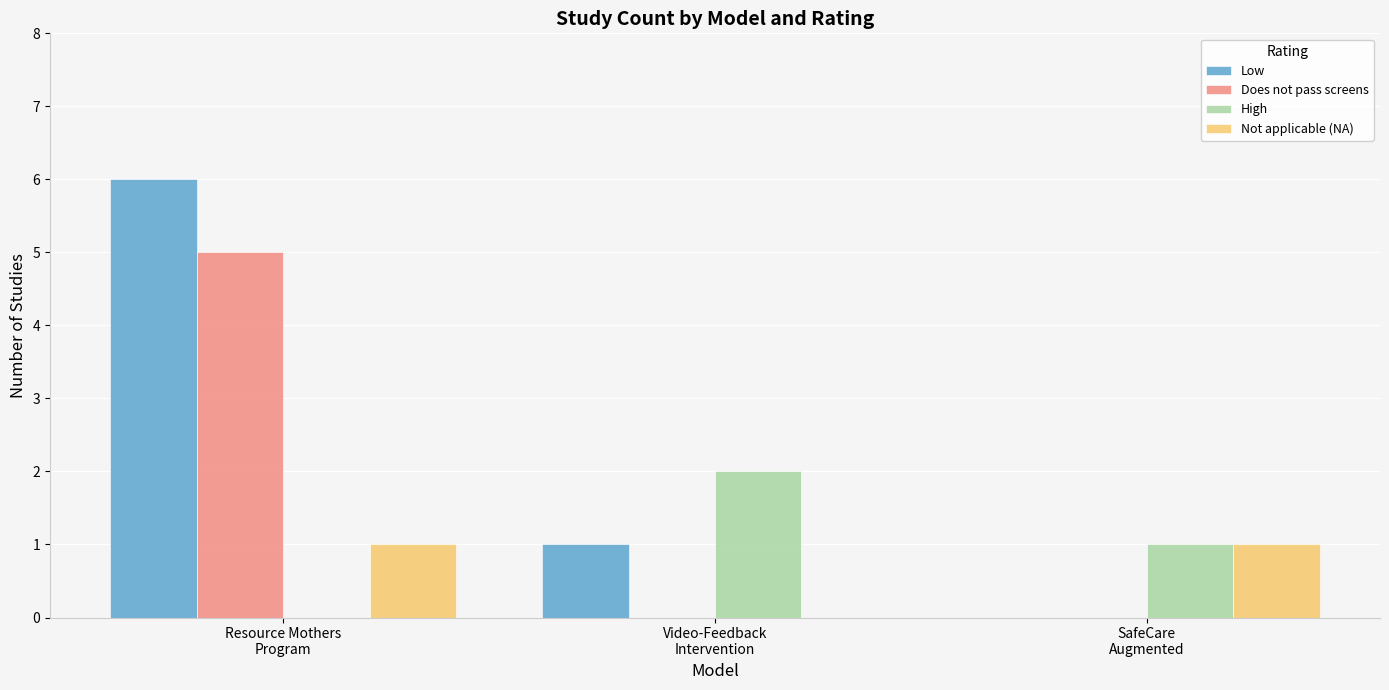

How many Low values are between 0 and 6?

3